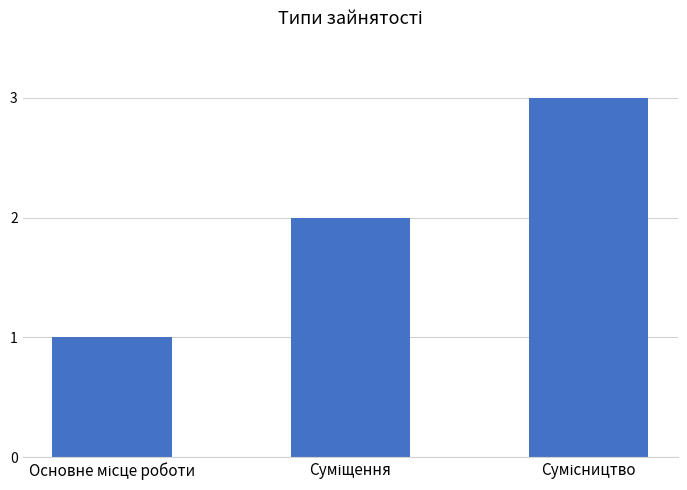

What is the smallest value displayed?

1